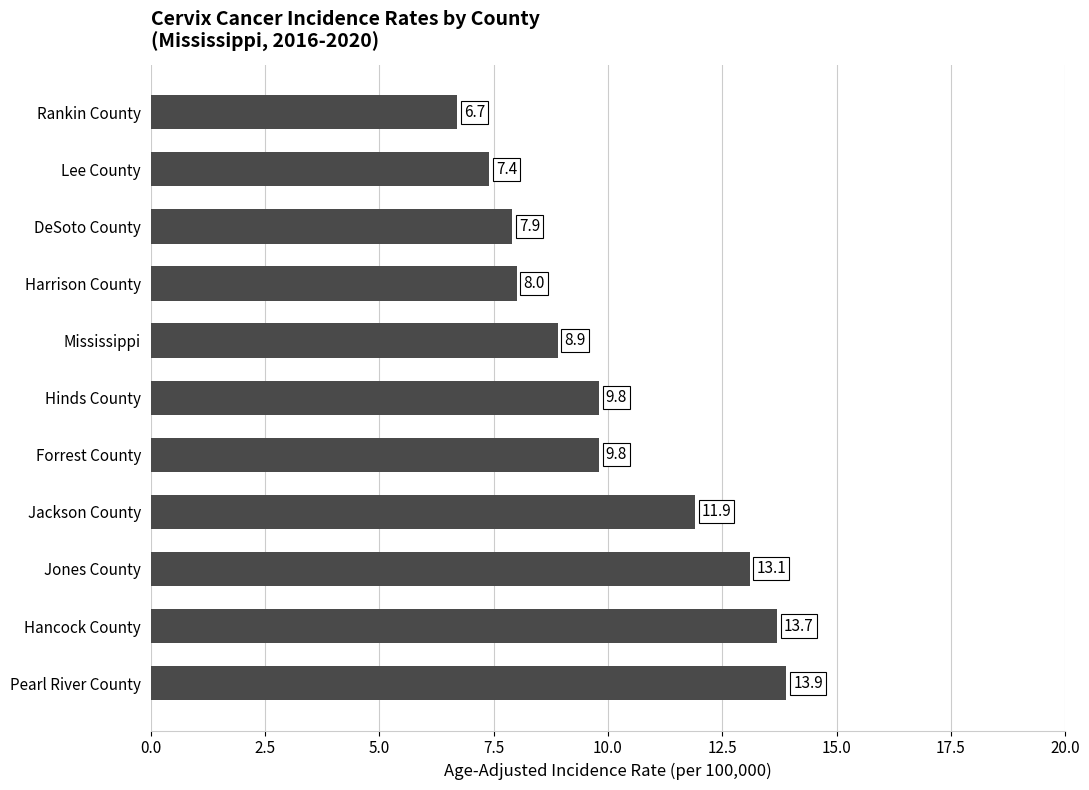

What is the change in value from Pearl River County to Rankin County?

-7.2